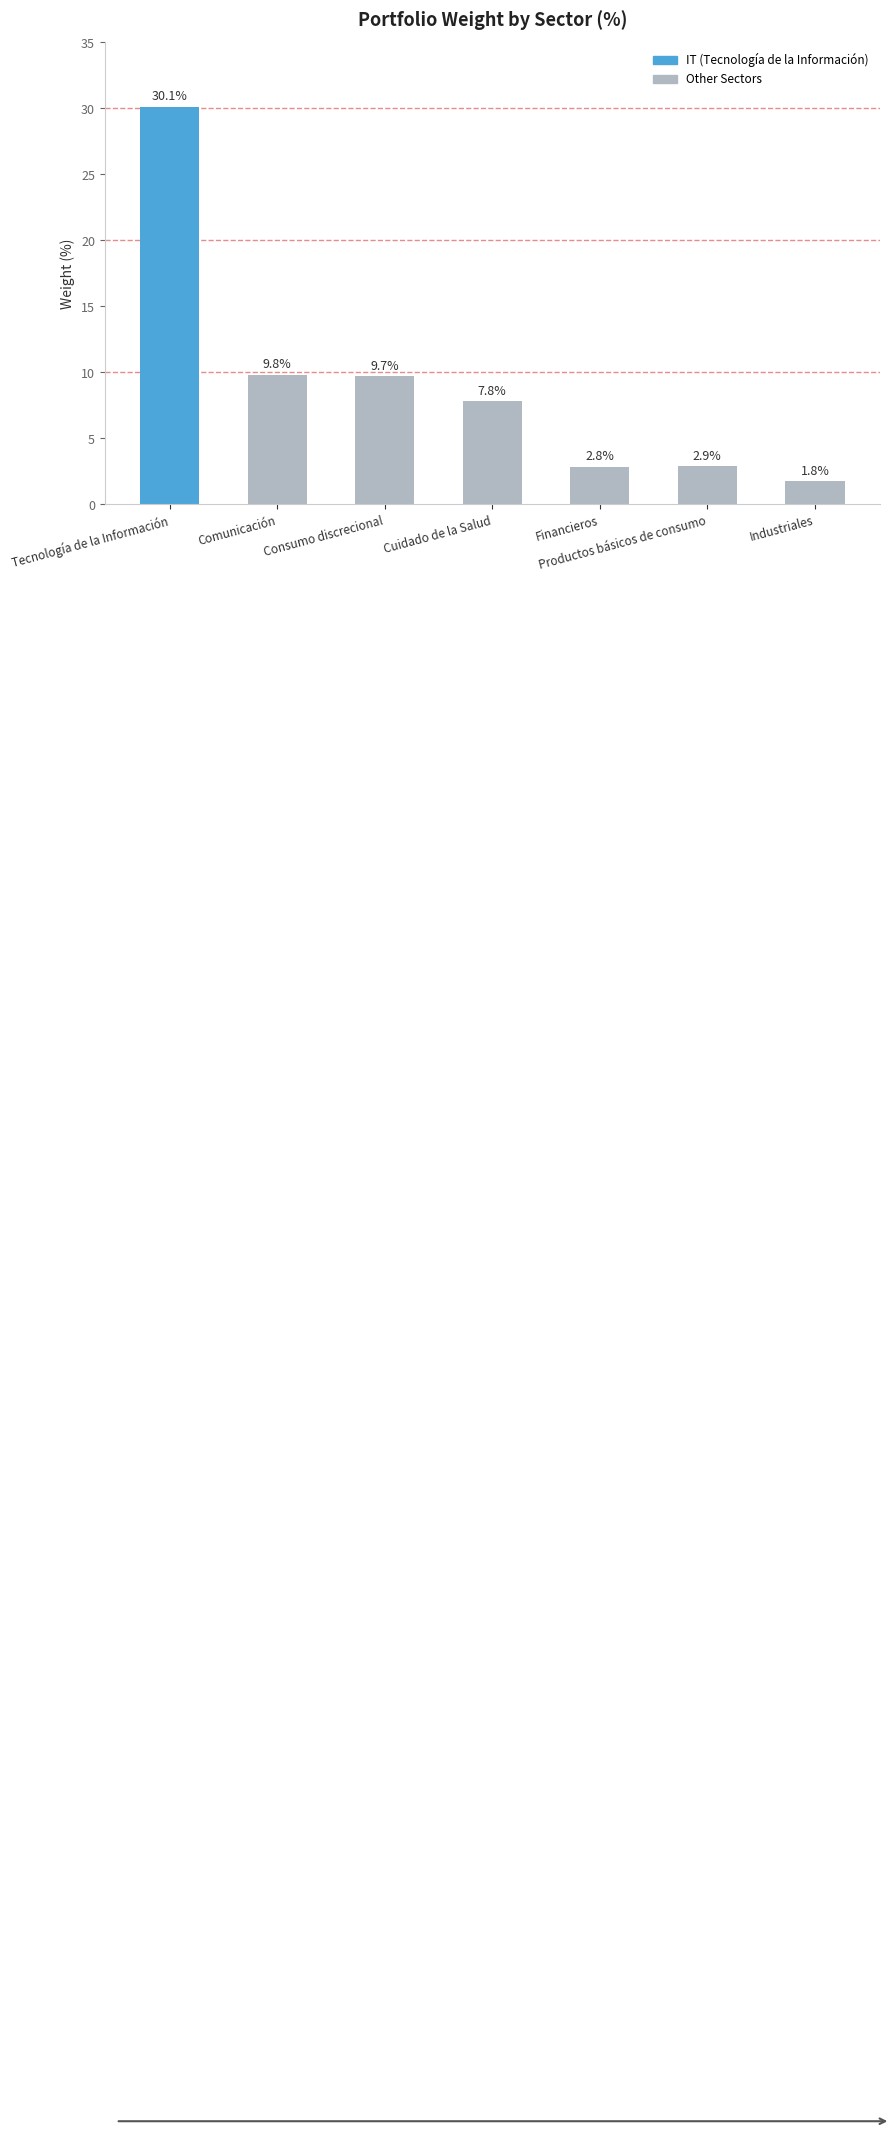

Which has a higher value, Productos básicos de consumo or Comunicación?

Comunicación